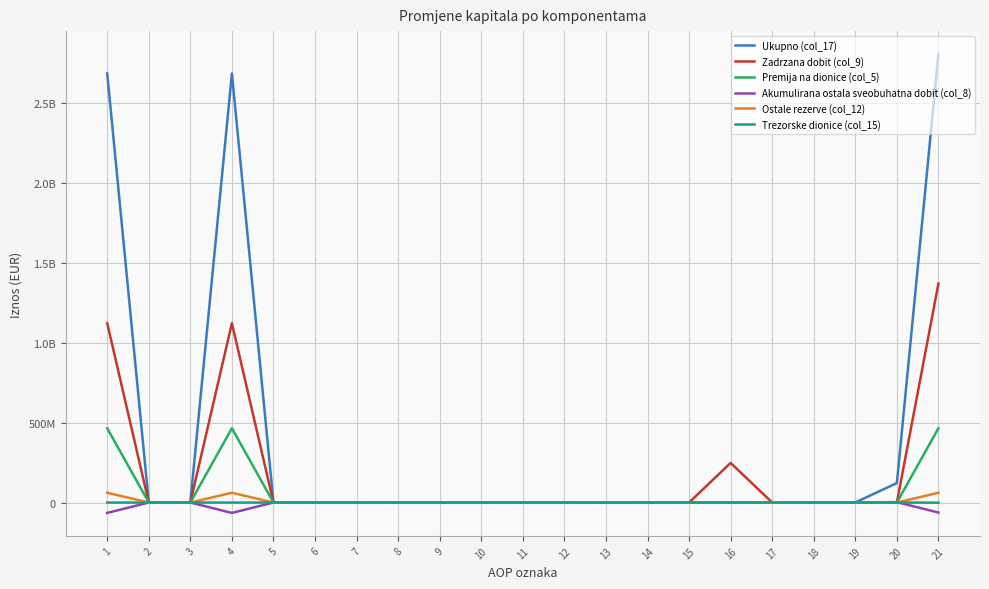

At which category does Trezorske dionice (col_15) reach its first local valley?

4